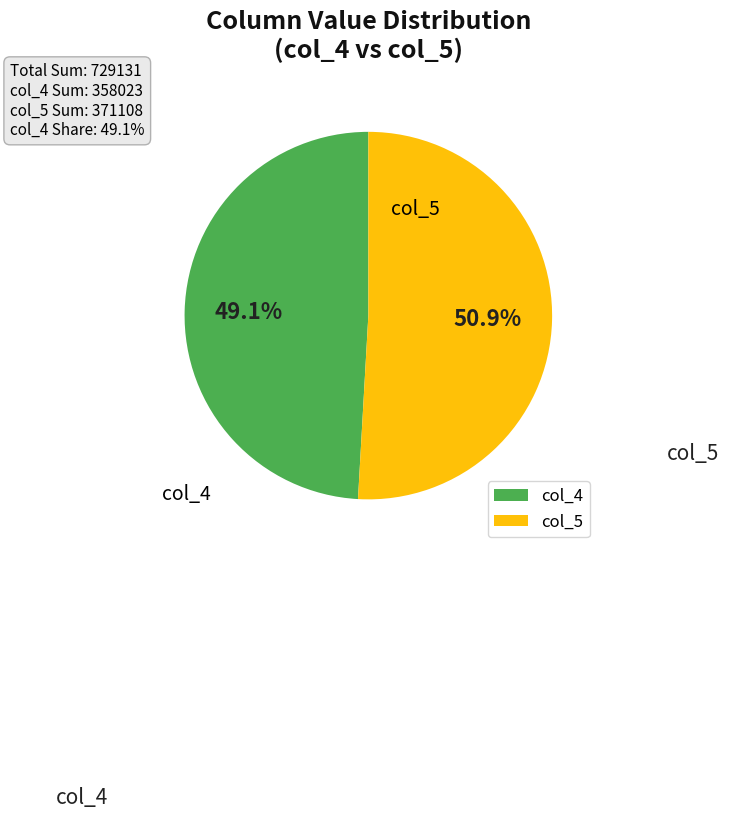

What is the ratio of the value at col_5 to the value at col_4?

1.0